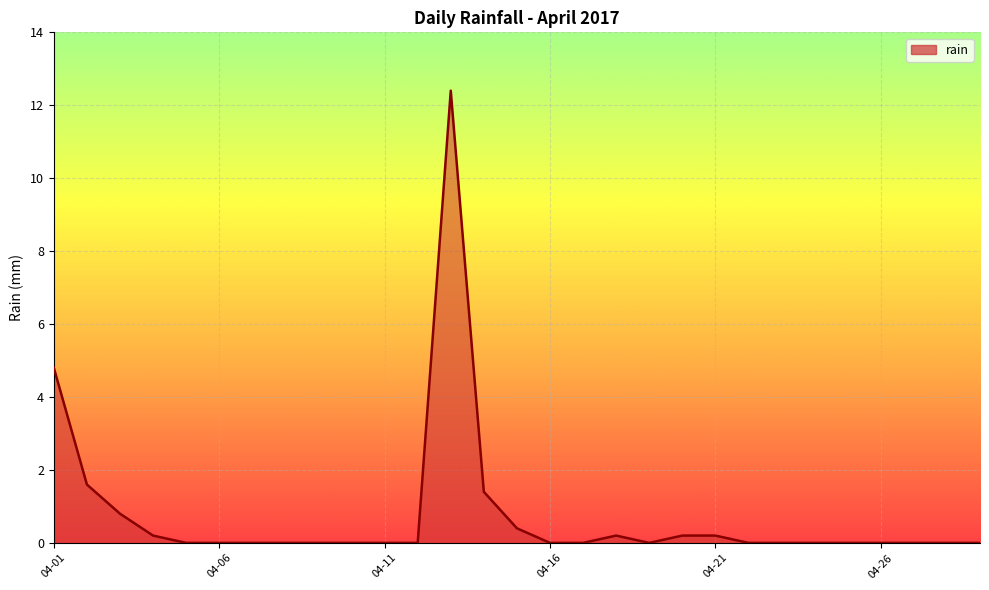

What is the difference between the maximum and minimum values?

12.4